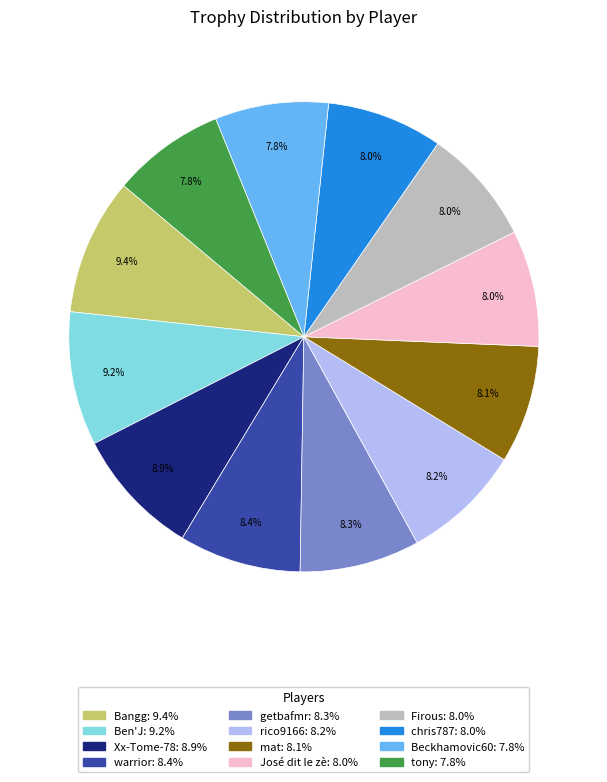

Between José dit le zè and Bangg, which is larger?

Bangg